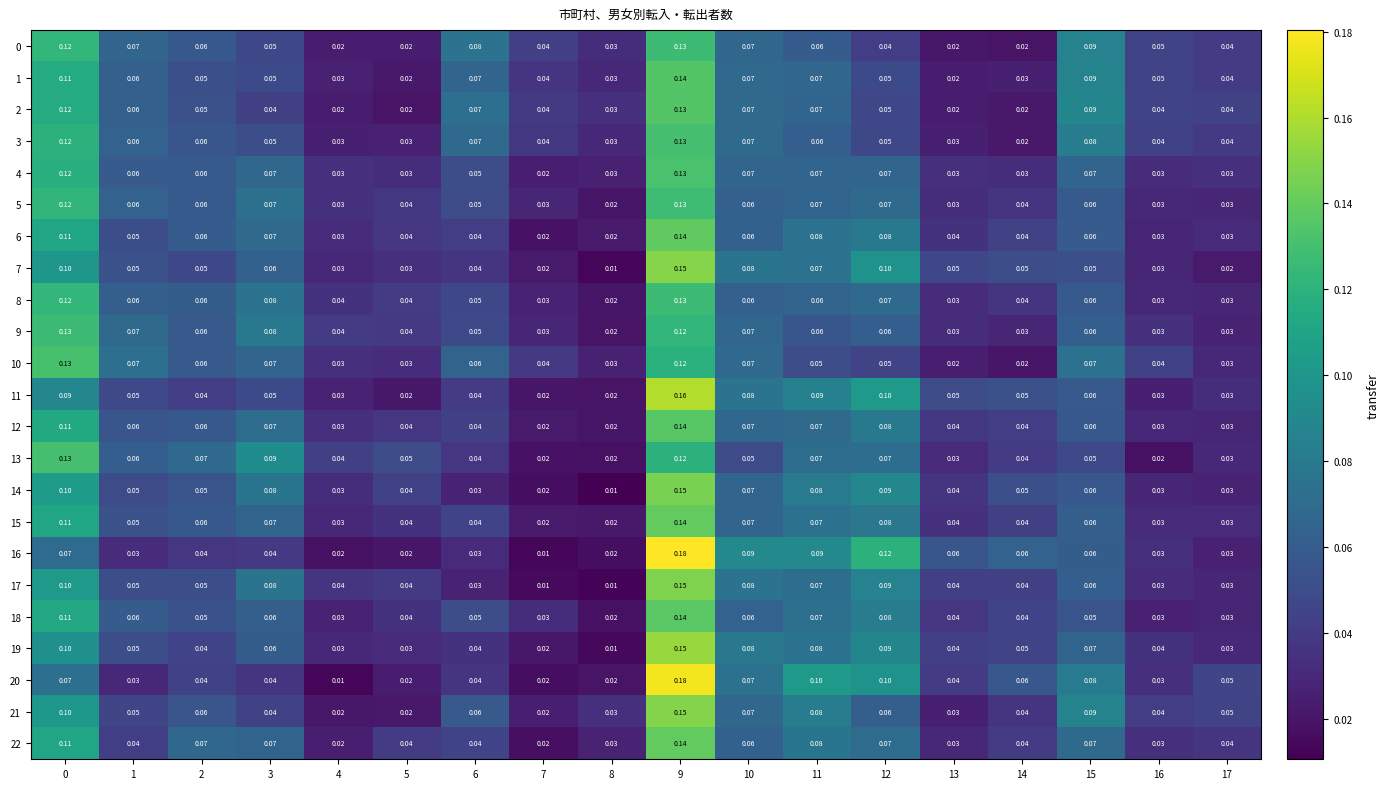

Is the value of 20 at 14 greater than the value of 14 at 5?

Yes